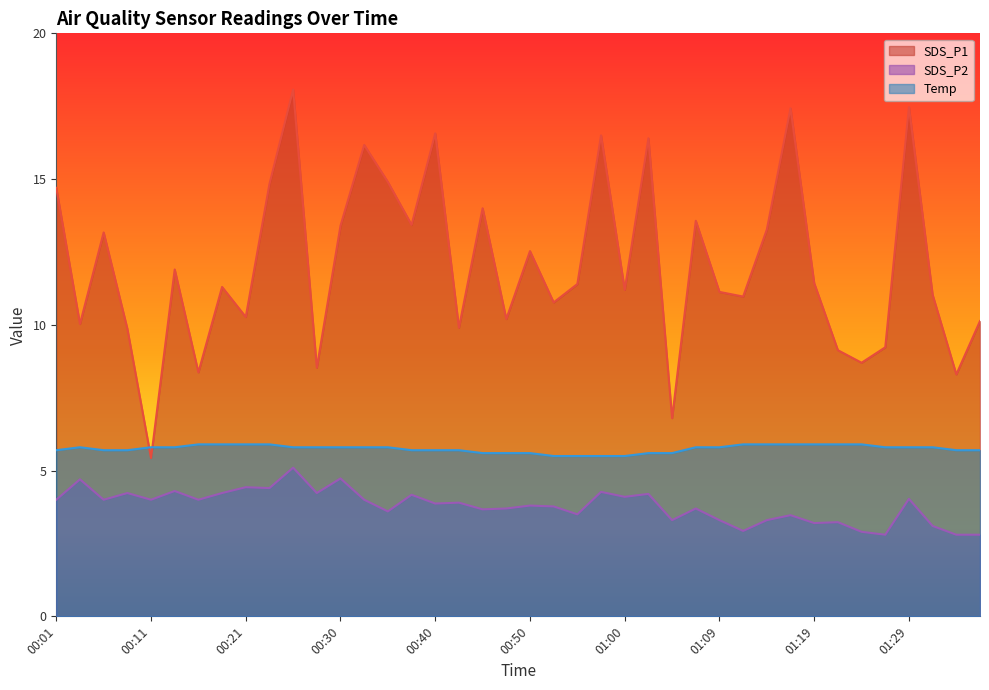

Is it true that Temp equals 7.5 at 01:34?

False